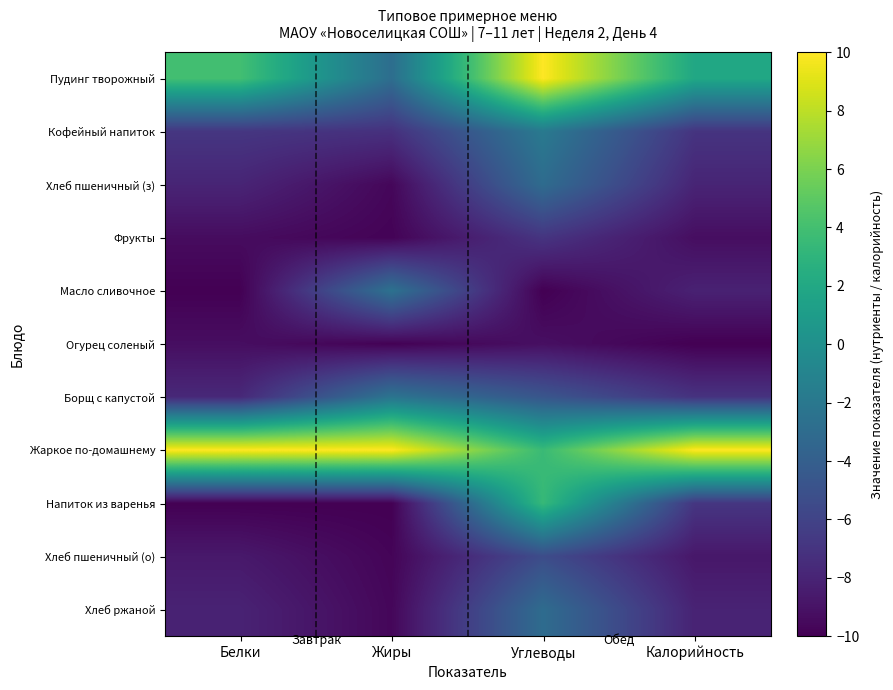

Reading right to left, transcribe all the data shown in this chart.

Пудинг творожный: Калорийность=1.9	Углеводы=10.0	Жиры=-2.8	Белки=4.0
Кофейный напиток: Калорийность=-7.0	Углеводы=-1.9	Жиры=-7.2	Белки=-6.8
Хлеб пшеничный (з): Калорийность=-8.0	Углеводы=-3.0	Жиры=-9.7	Белки=-8.0
Фрукты: Калорийность=-9.3	Углеводы=-7.0	Жиры=-9.8	Белки=-9.4
Масло сливочное: Калорийность=-8.1	Углеводы=-10.0	Жиры=-2.5	Белки=-10.0
Огурец соленый: Калорийность=-10.0	Углеводы=-9.2	Жиры=-9.9	Белки=-9.3
Борщ с капустой: Калорийность=-7.1	Углеводы=-4.7	Жиры=-2.3	Белки=-7.7
Жаркое по-домашнему: Калорийность=10.0	Углеводы=3.6	Жиры=10.0	Белки=10.0
Напиток из варенья: Калорийность=-6.8	Углеводы=3.4	Жиры=-10.0	Белки=-10.0
Хлеб пшеничный (о): Калорийность=-8.7	Углеводы=-5.3	Жиры=-9.8	Белки=-8.7
Хлеб ржаной: Калорийность=-8.0	Углеводы=-3.0	Жиры=-9.7	Белки=-8.1